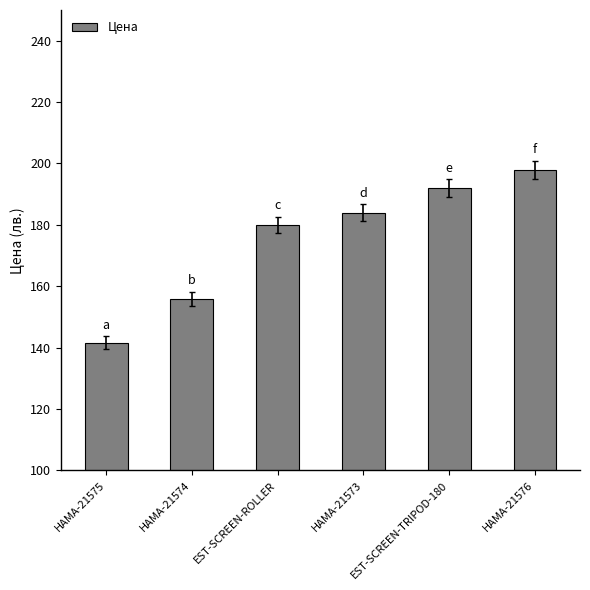

True or false: the data shows 304.5 at EST-SCREEN-TRIPOD-180.

False